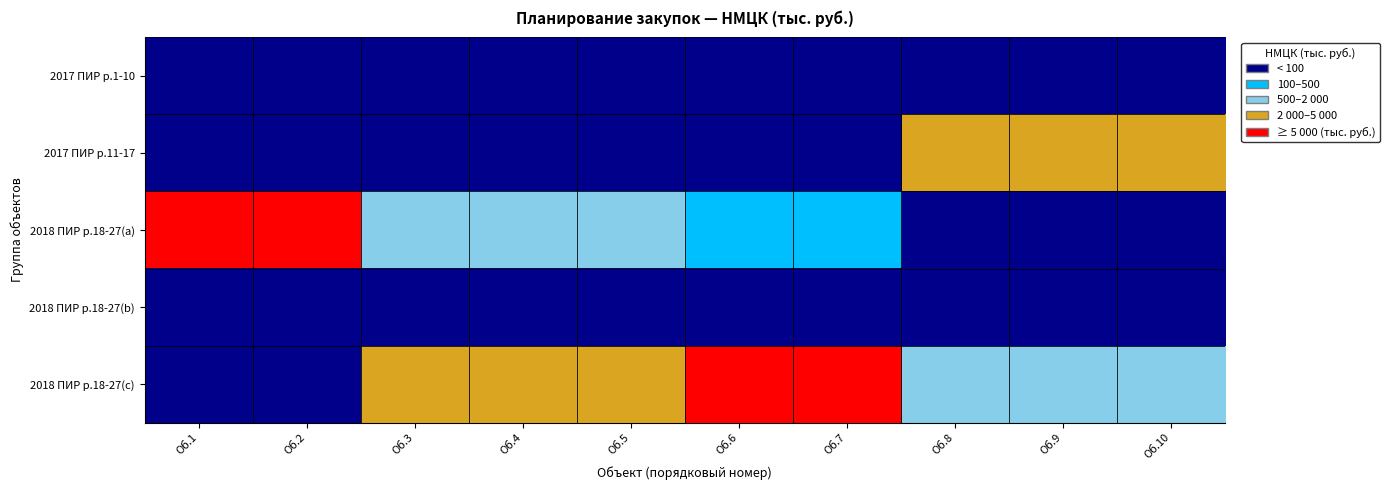

At how many categories does at least one series exceed 9510?

2